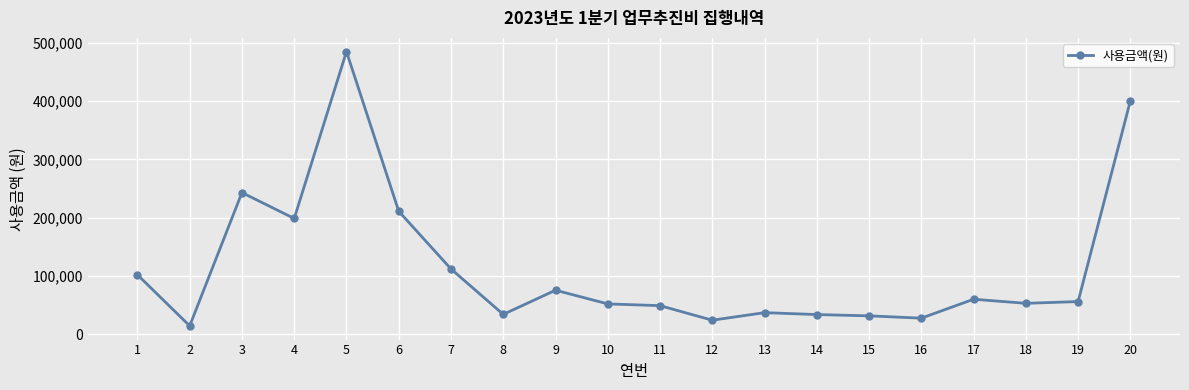

How many distinct data groups are displayed?

1